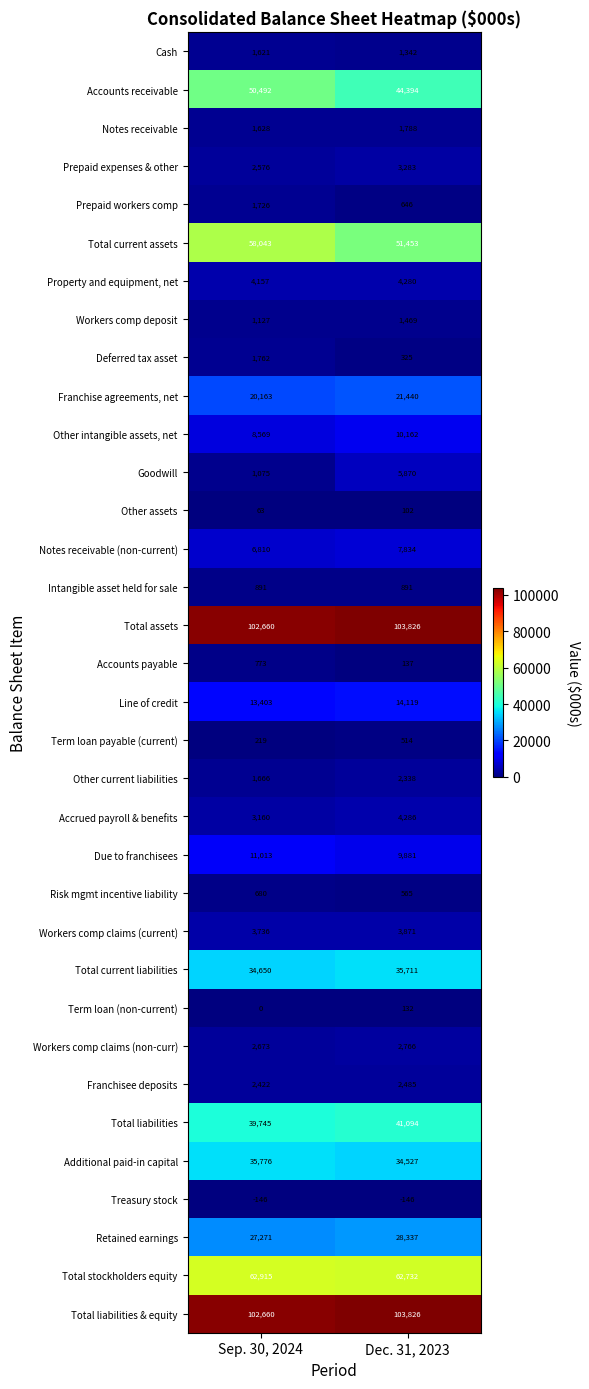

What is the minimum value shown in the chart?

-146